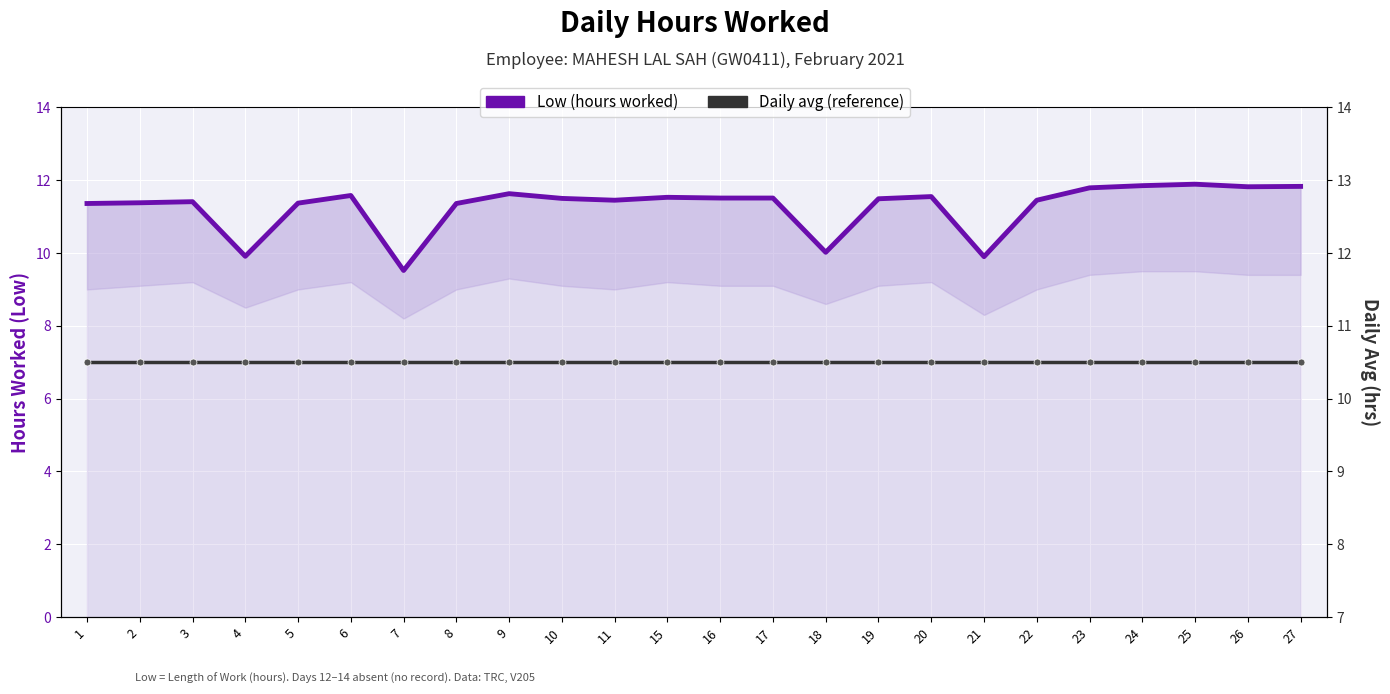

What is the smallest value displayed?

9.5